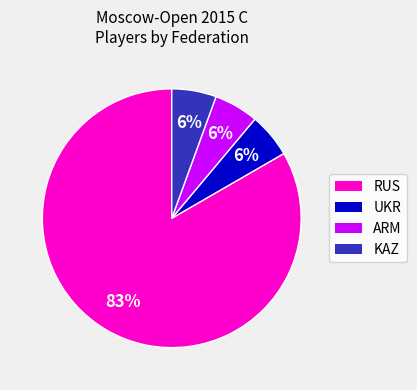

Is there any slice that represents more than half of the pie?

Yes